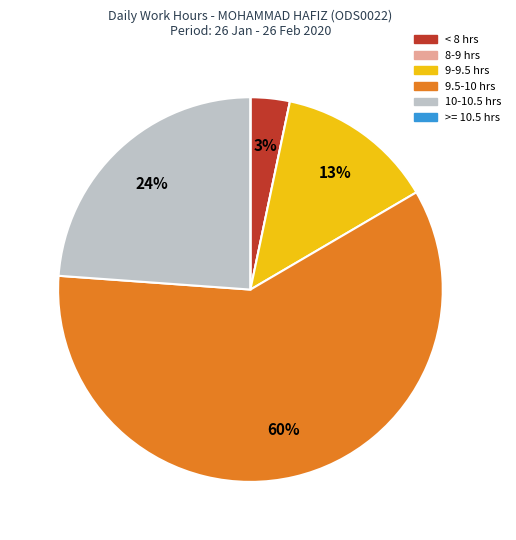

Is there a majority slice in this chart?

Yes